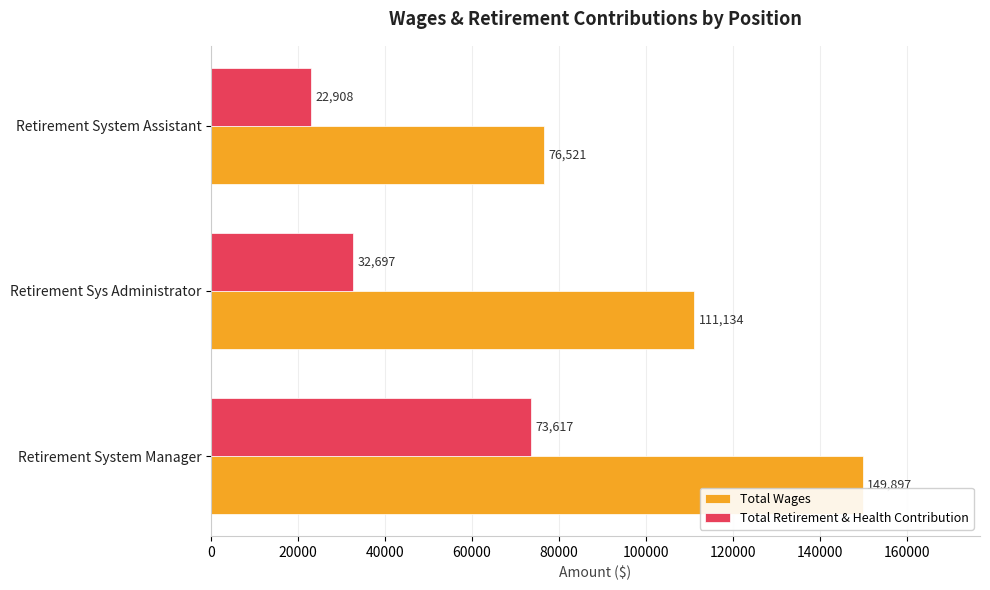

What is the maximum value for Total Retirement & Health Contribution?

73617